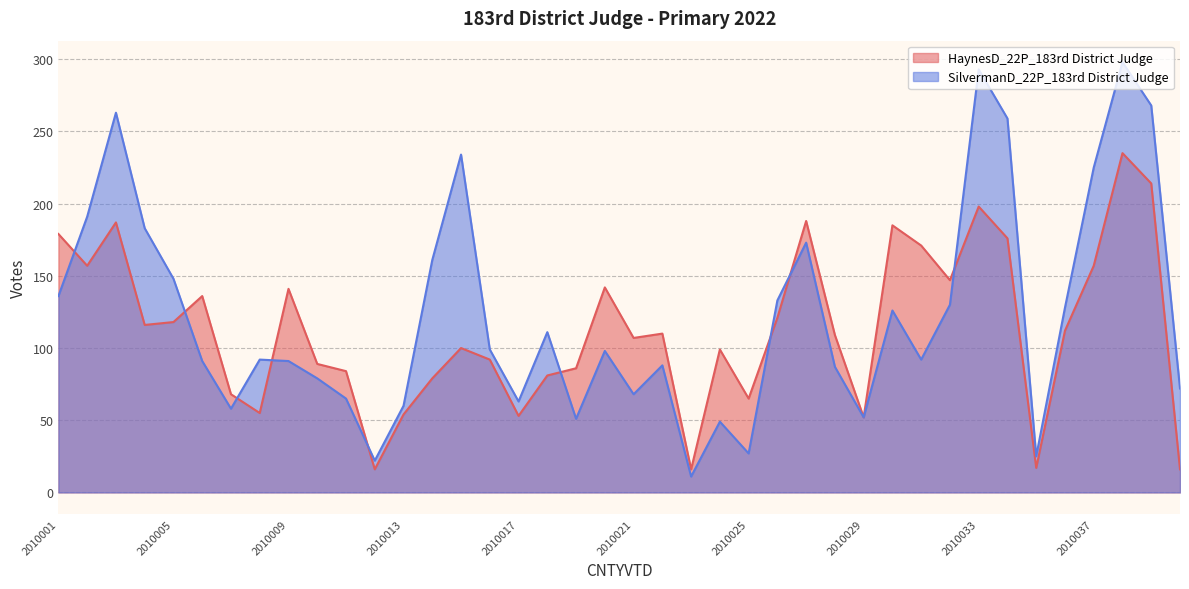

Rank the series by their maximum value, from lowest to highest.

HaynesD_22P_183rd District Judge, SilvermanD_22P_183rd District Judge